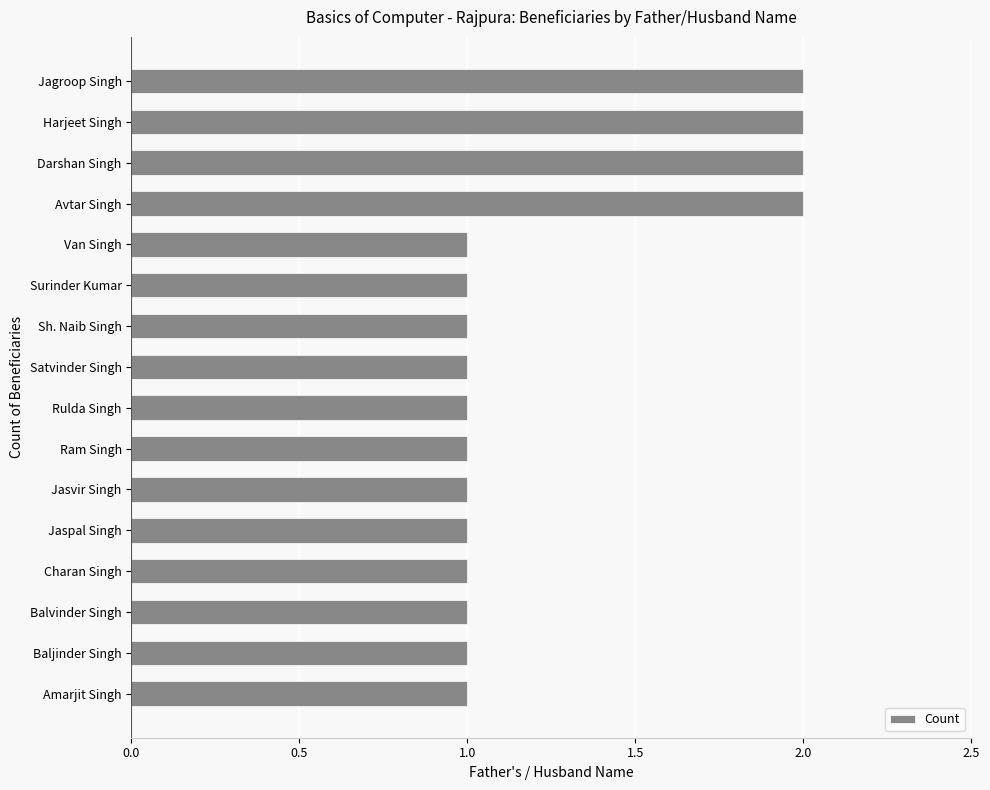

What is the maximum value shown in the chart?

2